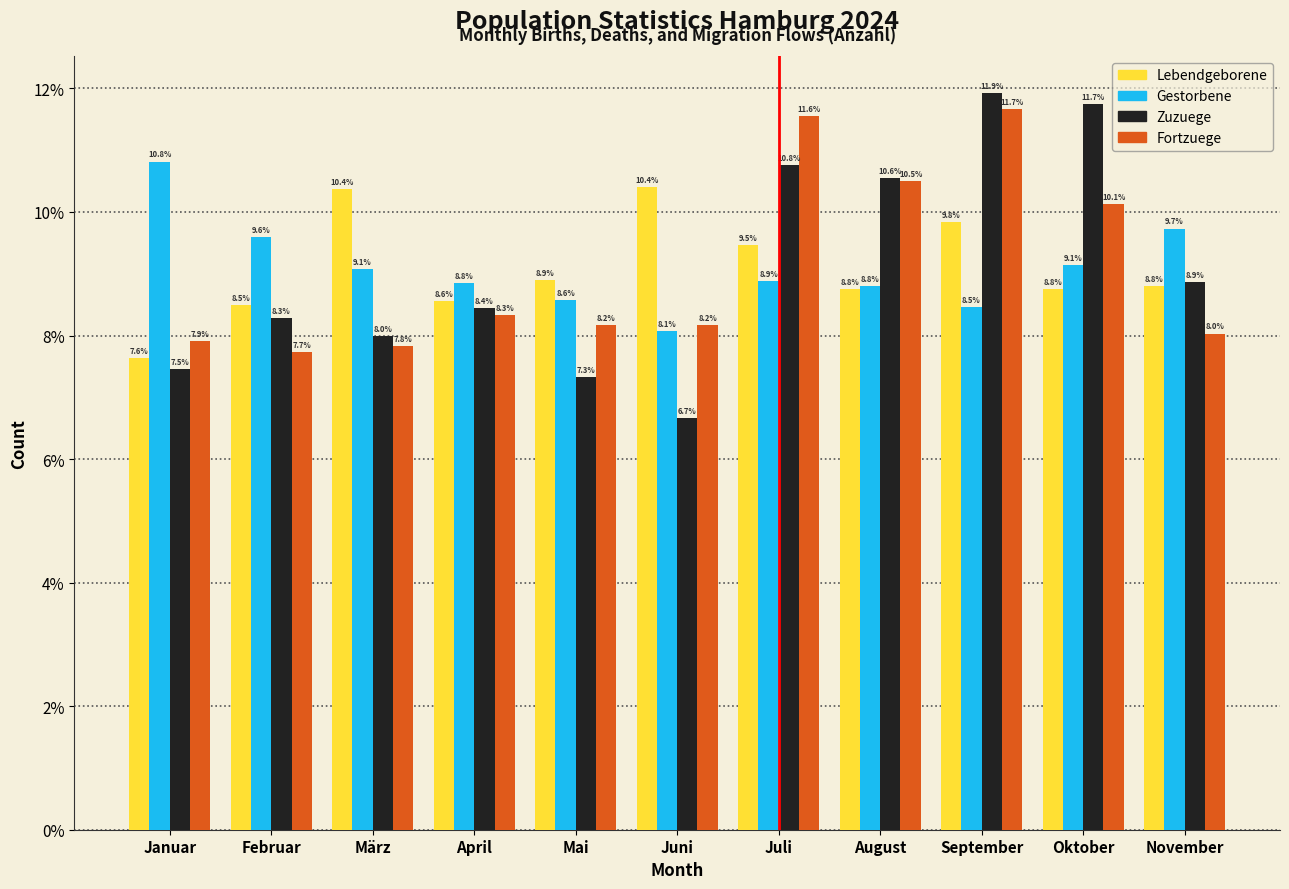

What are all the series names shown in the legend?

Lebendgeborene, Gestorbene, Zuzuege, Fortzuege